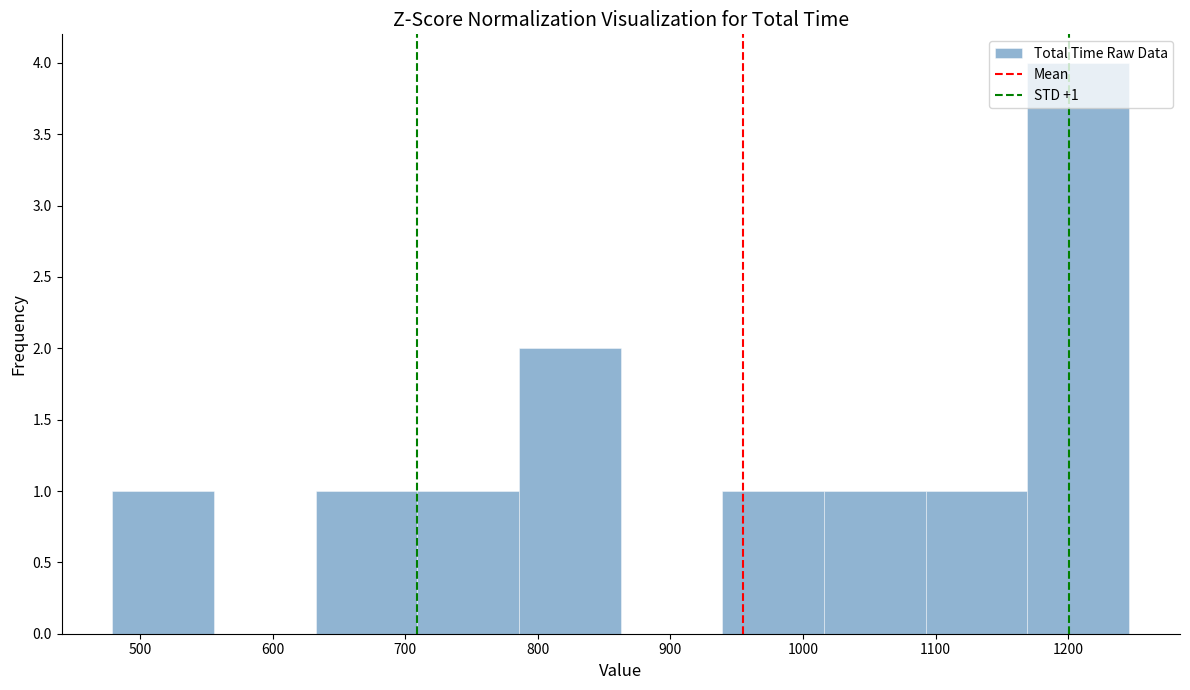

Over which range of the x-axis is the bar tallest?

1170 to 1250